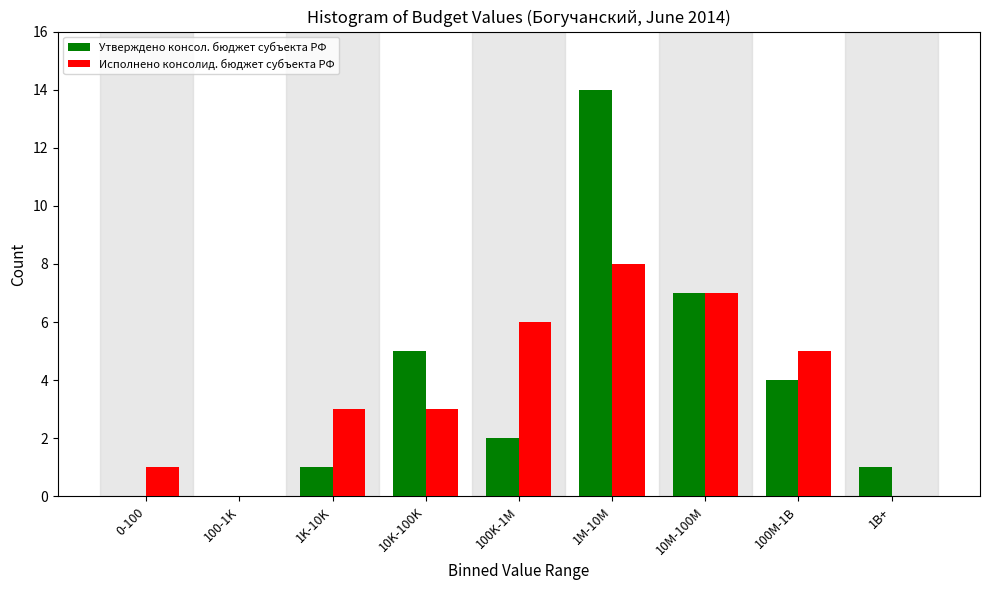

Reading left to right, transcribe all the data shown in this chart.

Утверждено консол. бюджет субъекта РФ: 0-100=0	100-1K=0	1K-10K=1	10K-100K=5	100K-1M=2	1M-10M=14	10M-100M=7	100M-1B=4	1B+=1
Исполнено консолид. бюджет субъекта РФ: 0-100=1	100-1K=0	1K-10K=3	10K-100K=3	100K-1M=6	1M-10M=8	10M-100M=7	100M-1B=5	1B+=0